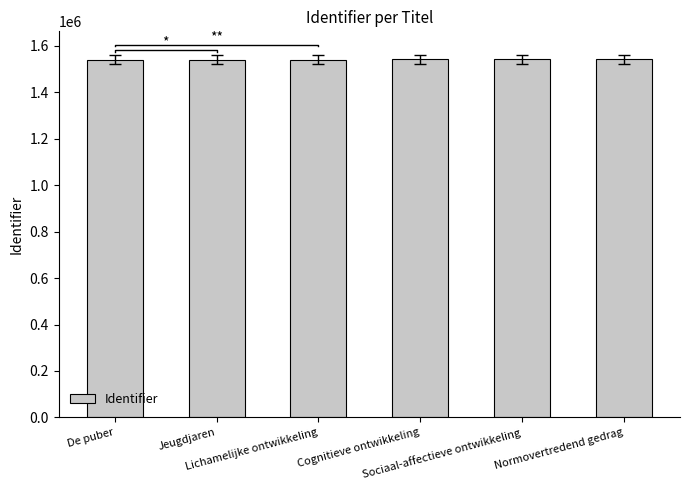

What is the label of the 4th bar from the left?

Cognitieve ontwikkeling